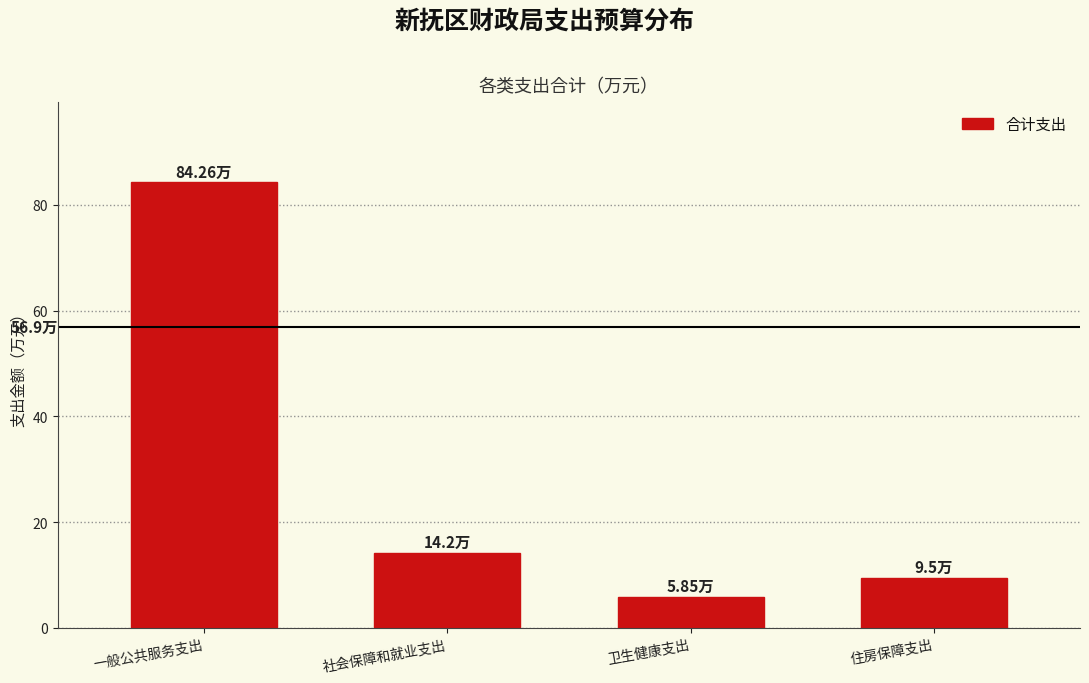

Which has a higher value, 卫生健康支出 or 住房保障支出?

住房保障支出